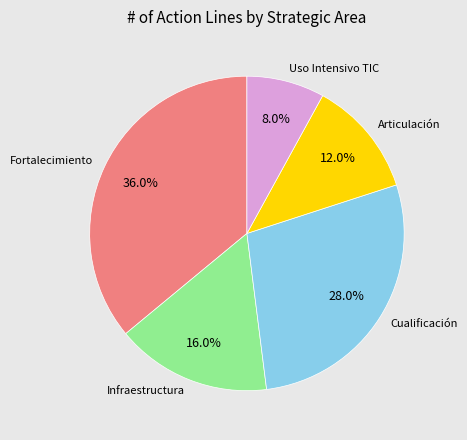

Combined, do Uso Intensivo TIC and Articulación account for over 50%?

No